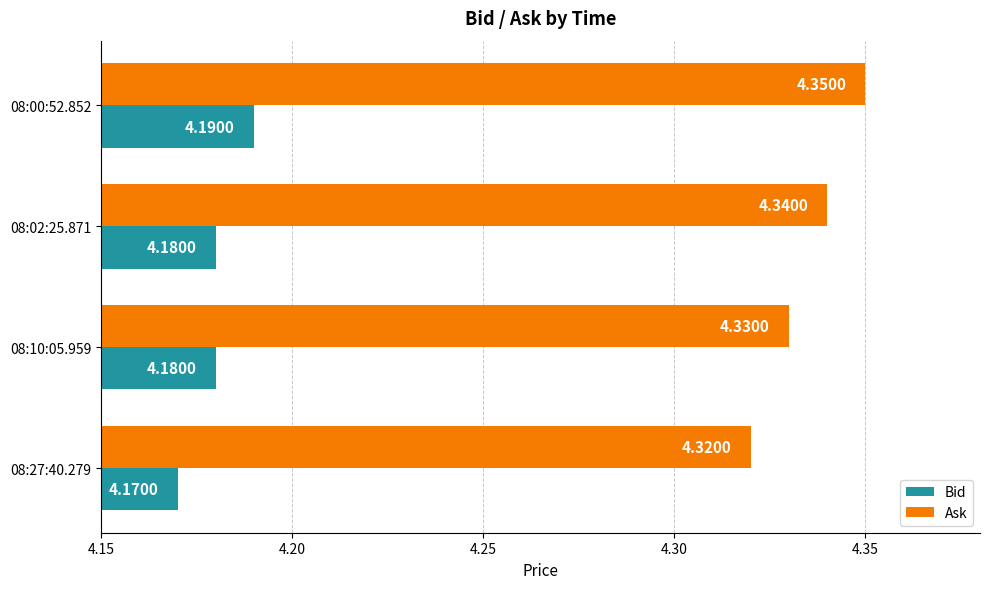

Rank the series by their average value, from highest to lowest.

Ask, Bid